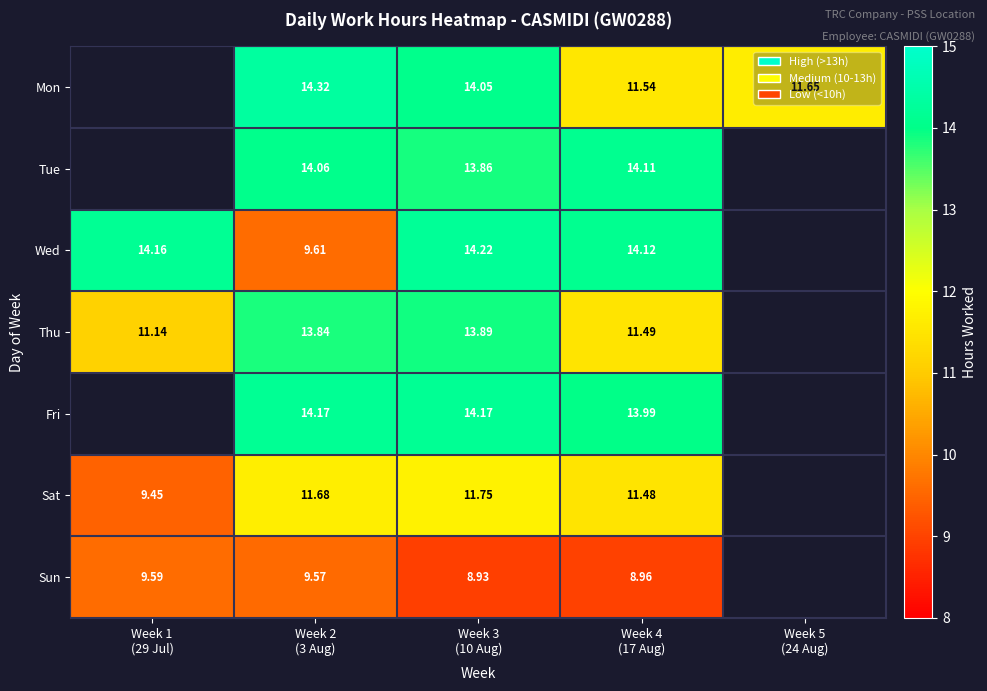

The Thu series shows 2.9 at Week 2 (3 Aug). True or false?

False